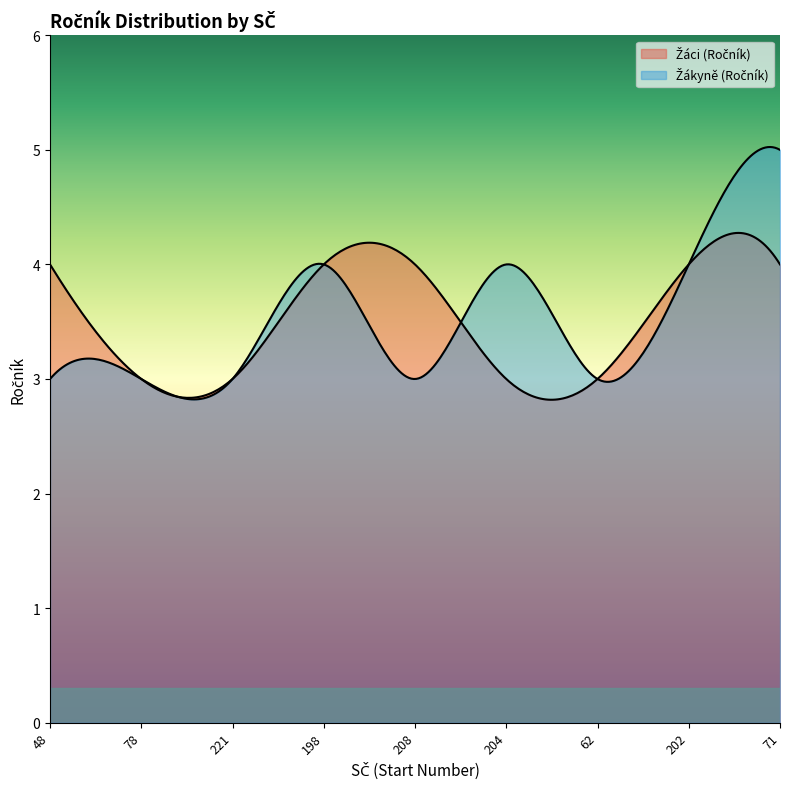

Which series has the widest spread of values?

Žákyně (Ročník)